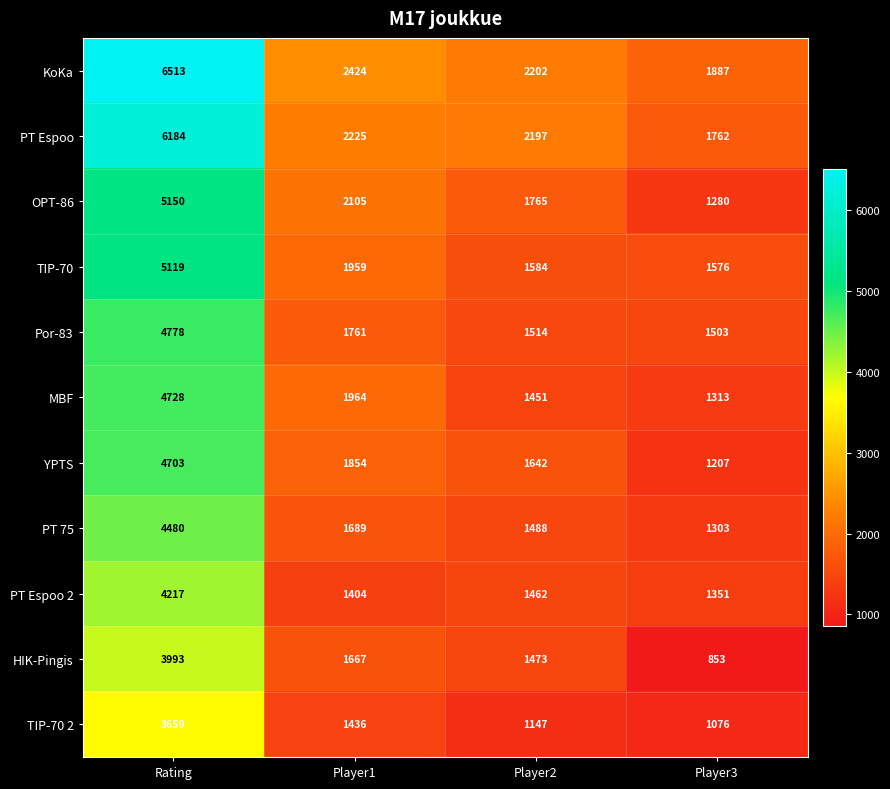

The value of PT Espoo at Rating is 8603. True or false?

False